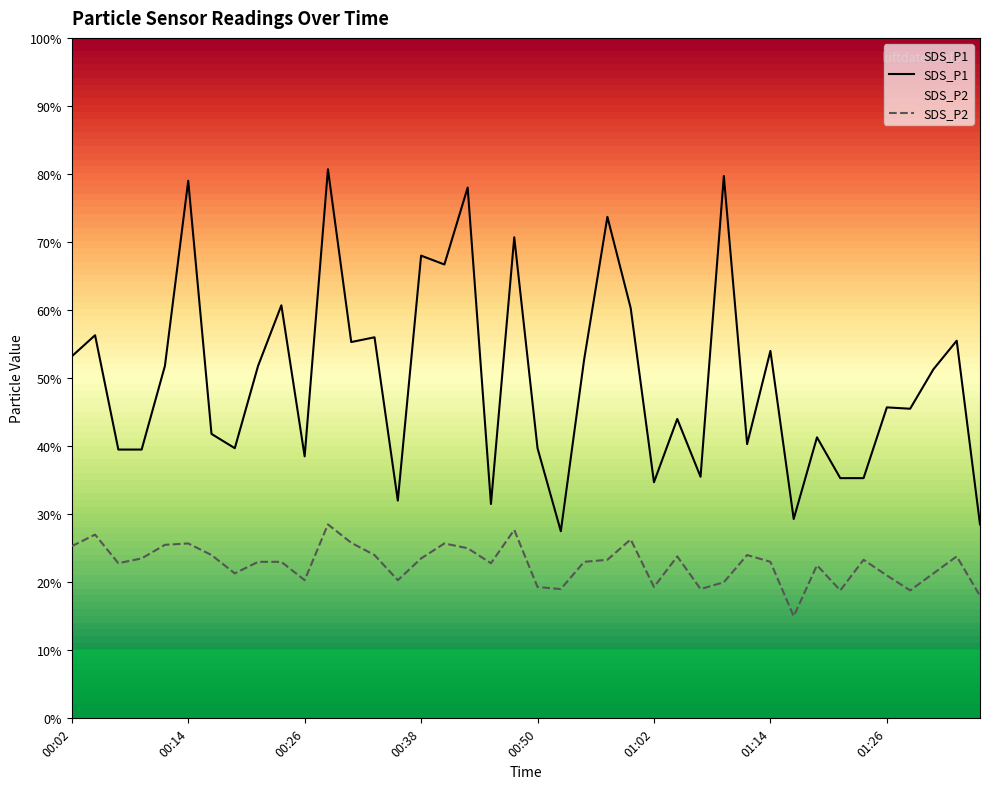

Does the chart display data point markers on the line(s)?

No